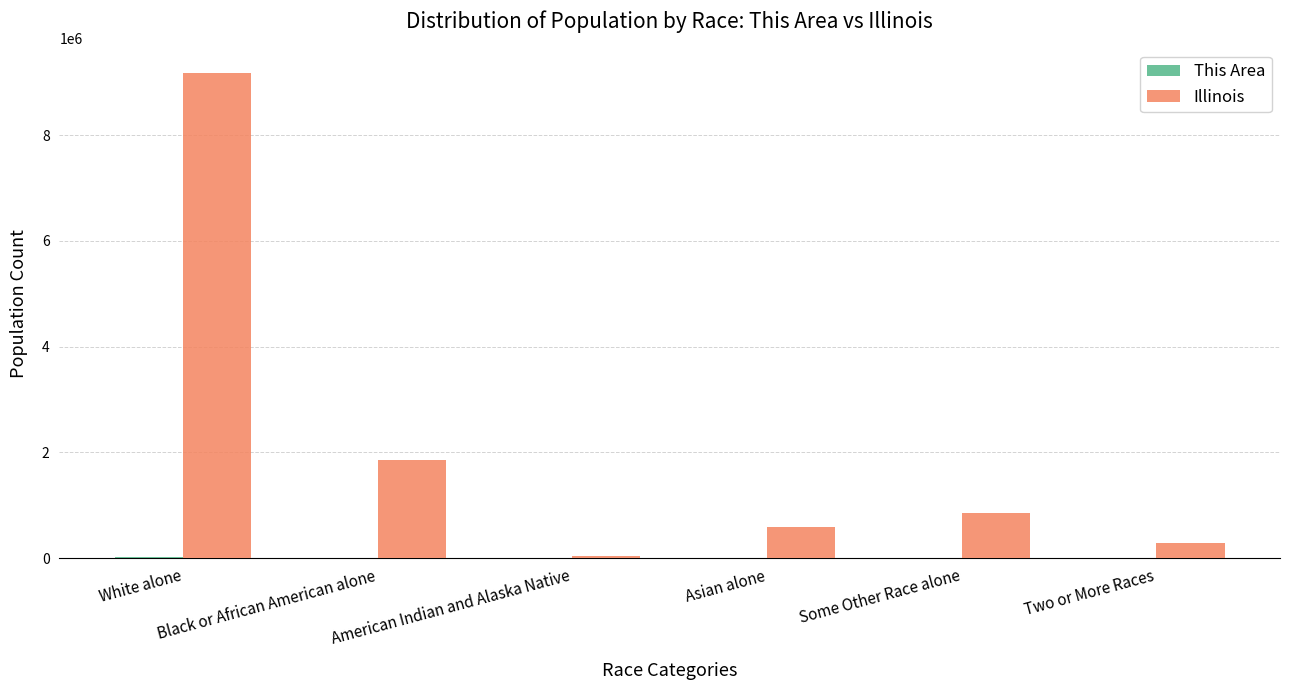

Which series has the largest total across all categories?

Illinois